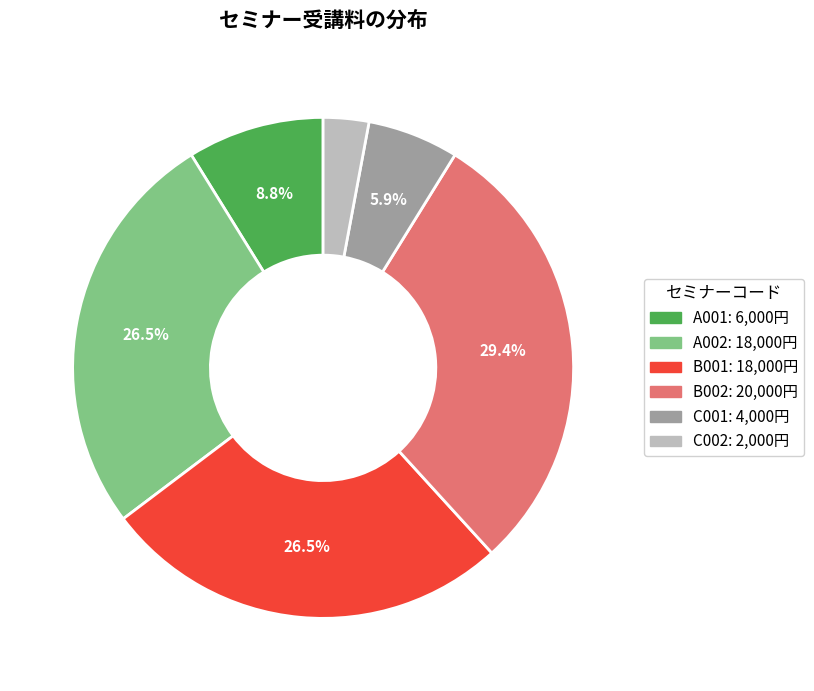

What is the ratio of the value at A002 to the value at B002?

0.9